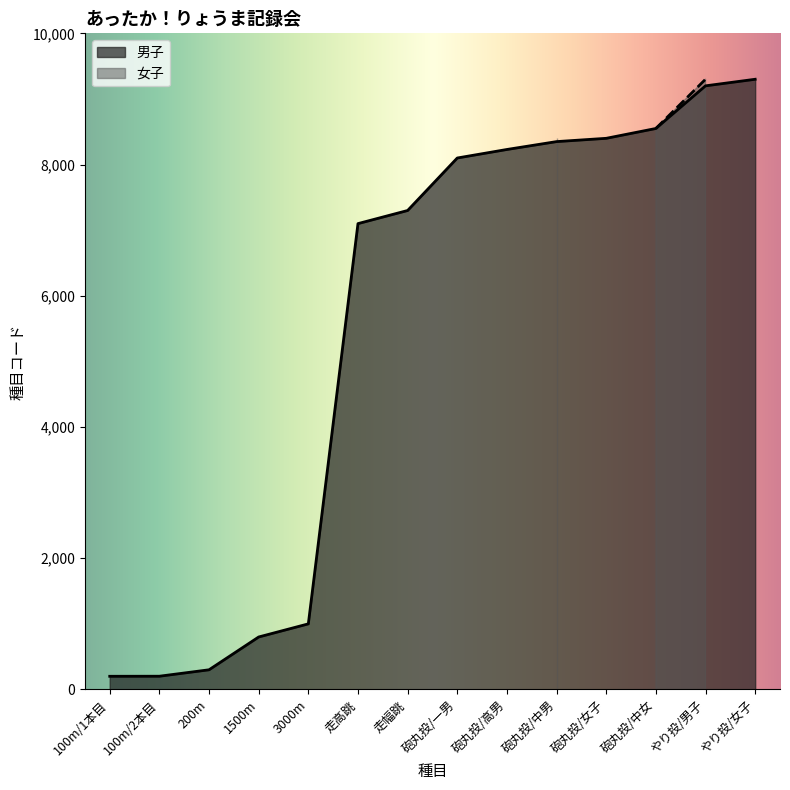

List the labels in order of value, largest first.

やり投/女子, やり投/男子, 砲丸投/中女, 砲丸投/女子, 砲丸投/中男, 砲丸投/高男, 砲丸投/一男, 走幅跳, 走高跳, 3000m, 1500m, 200m, 100m/2本目, 100m/1本目